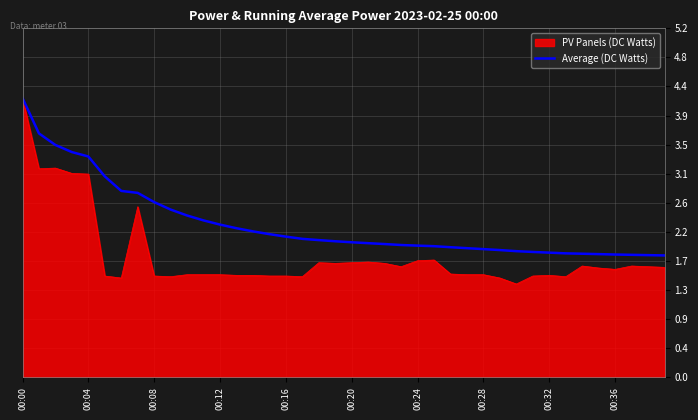

Which series has the largest total across all categories?

Average (DC Watts)